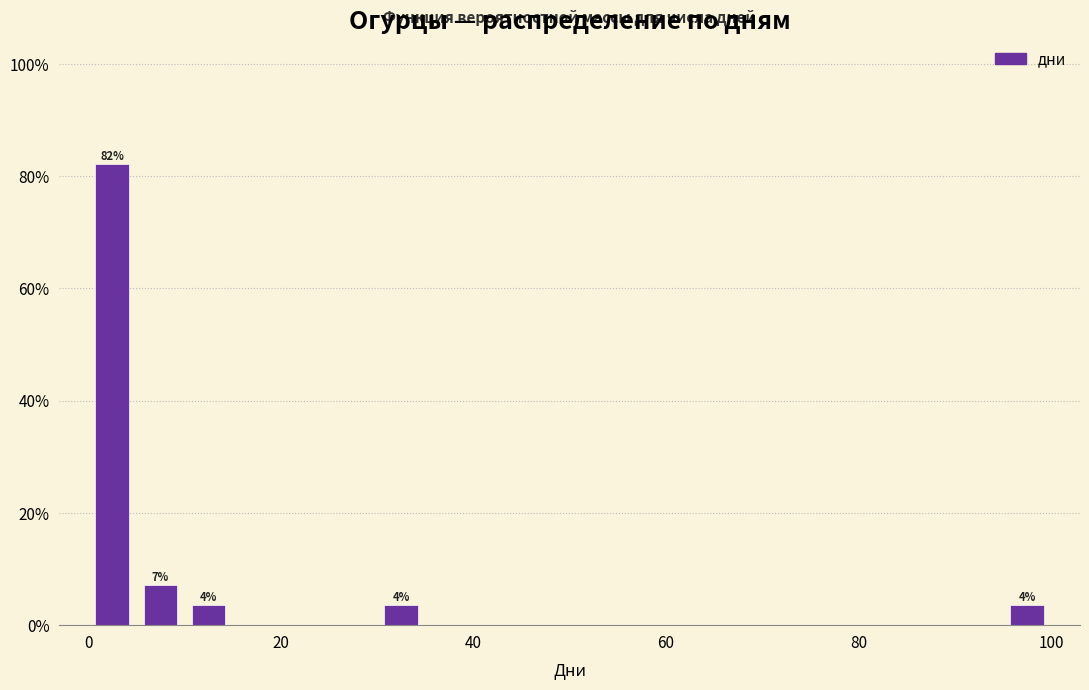

Around what value on the x-axis is the tallest bar? Give the approximate position of its centre, as read against the axis.

2